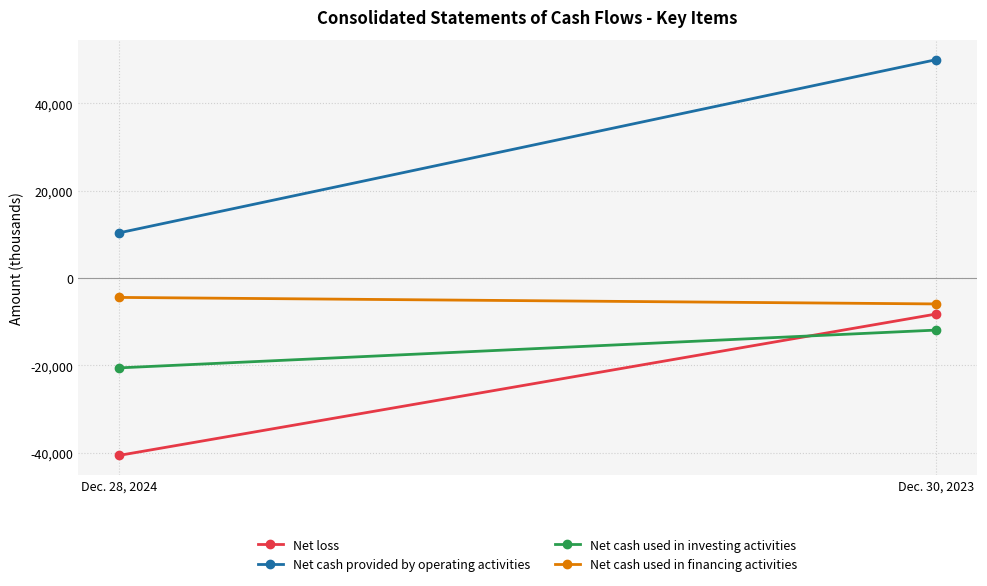

What is the spread (max minus min) of values at Dec. 30, 2023?

61902